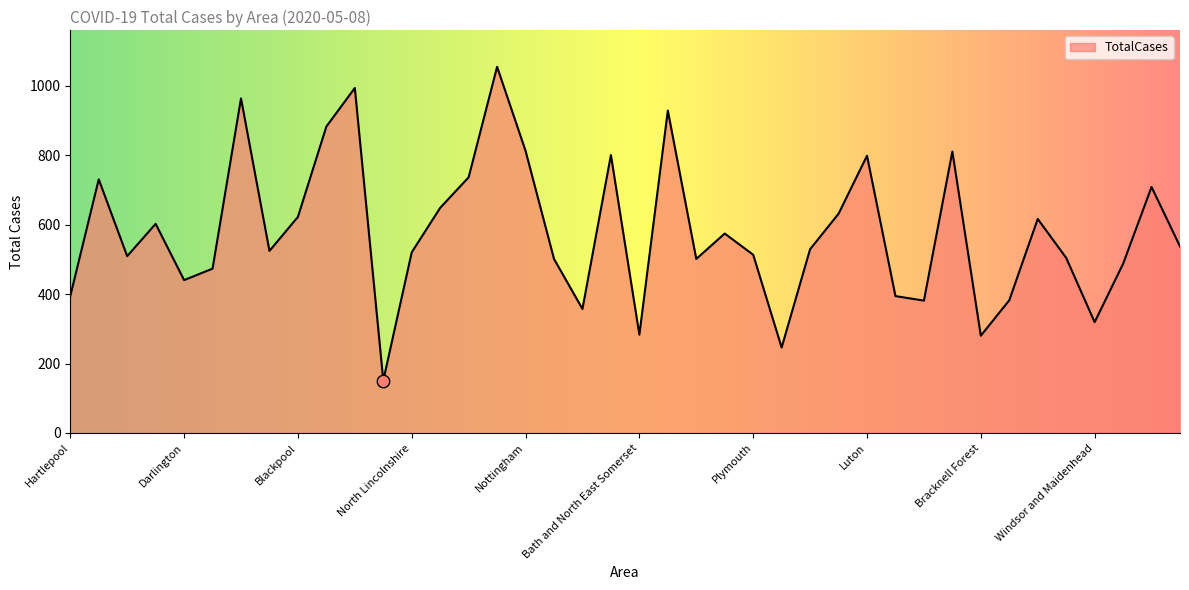

What is the difference between the maximum and minimum values?

903